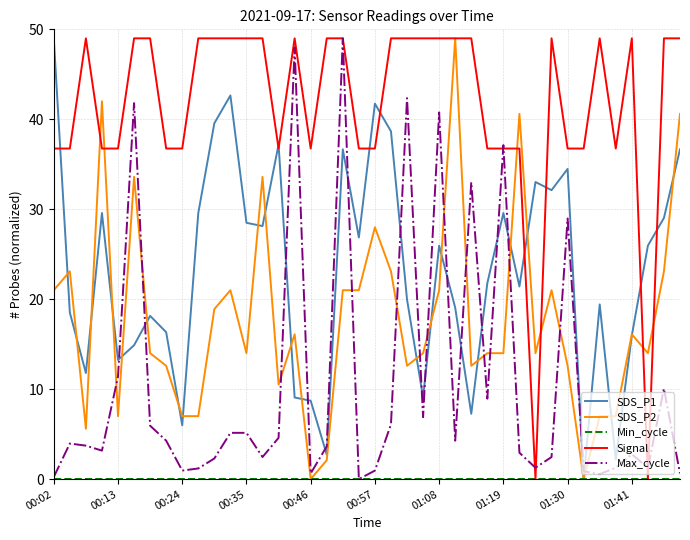

Which series has the largest total across all categories?

Signal